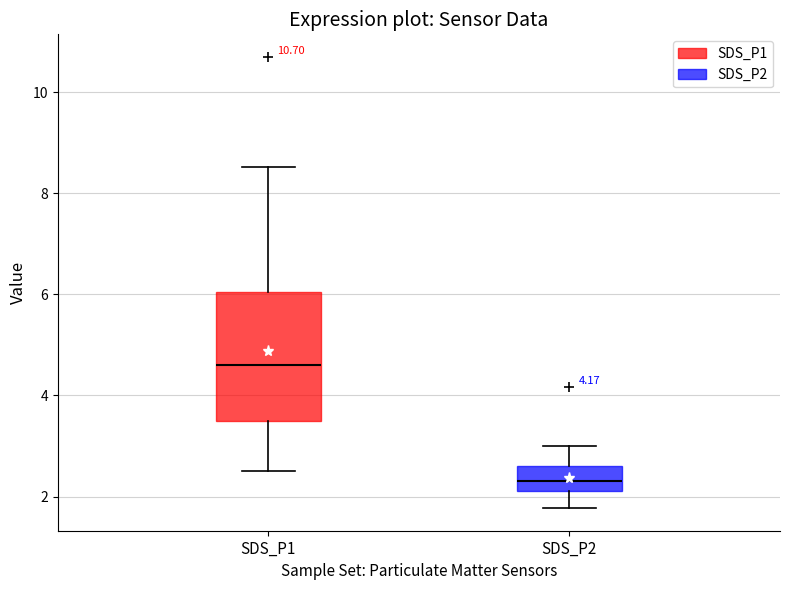

Where does the lower whisker of the box for SDS_P2 end on the y-axis? The values are not printed on the chart, so give them approximately, as read against the axis.

1.8